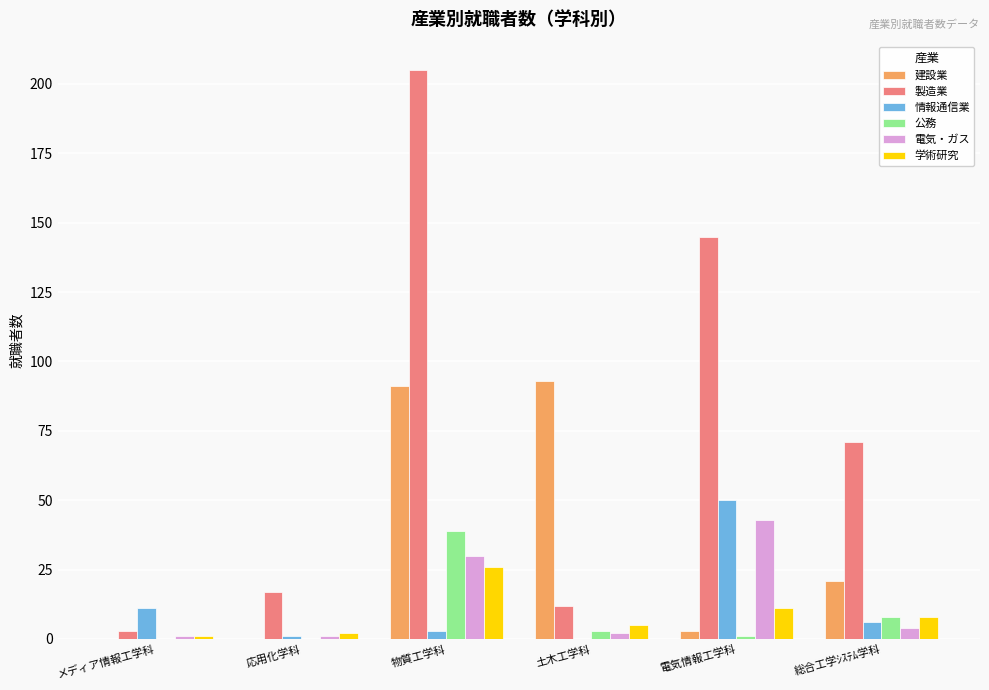

The 建設業 series shows 91 at 物質工学科. True or false?

True